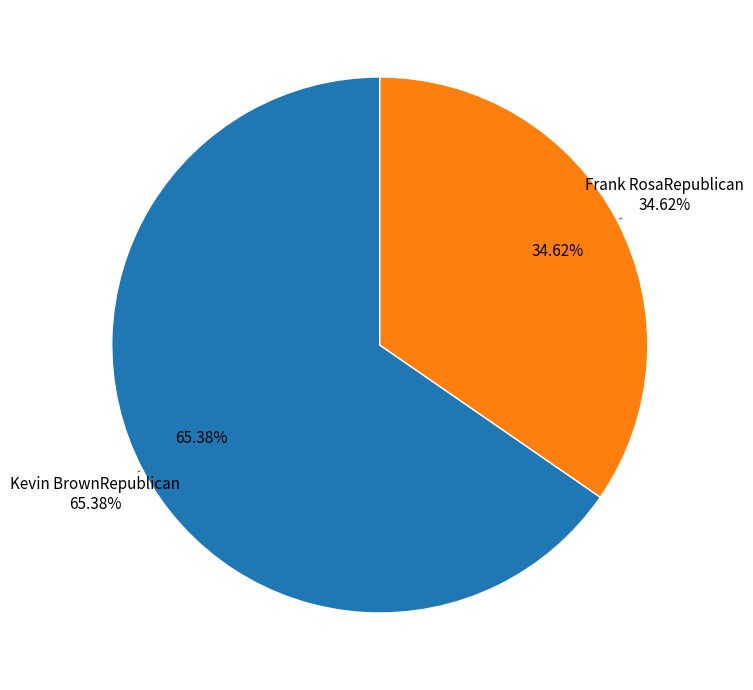

What is the change in value from Kevin BrownRepublican to Frank RosaRepublican?

-8